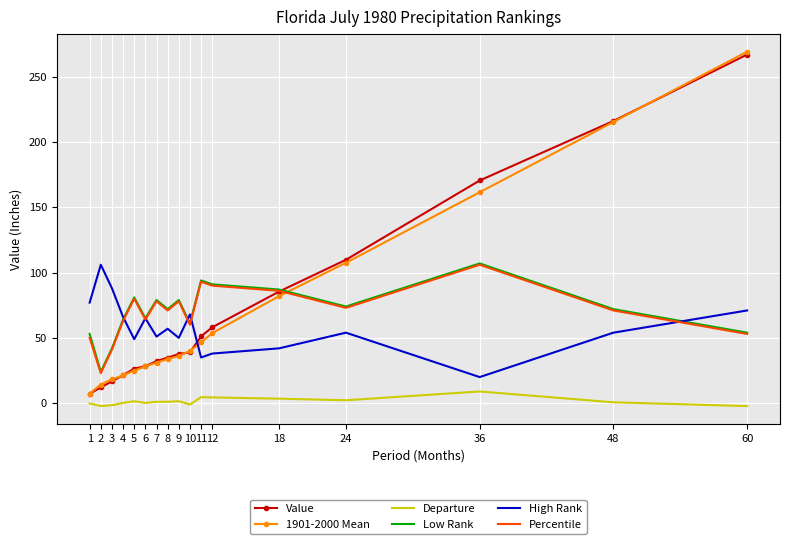

How many times do Value and 1901-2000 Mean cross each other?

4